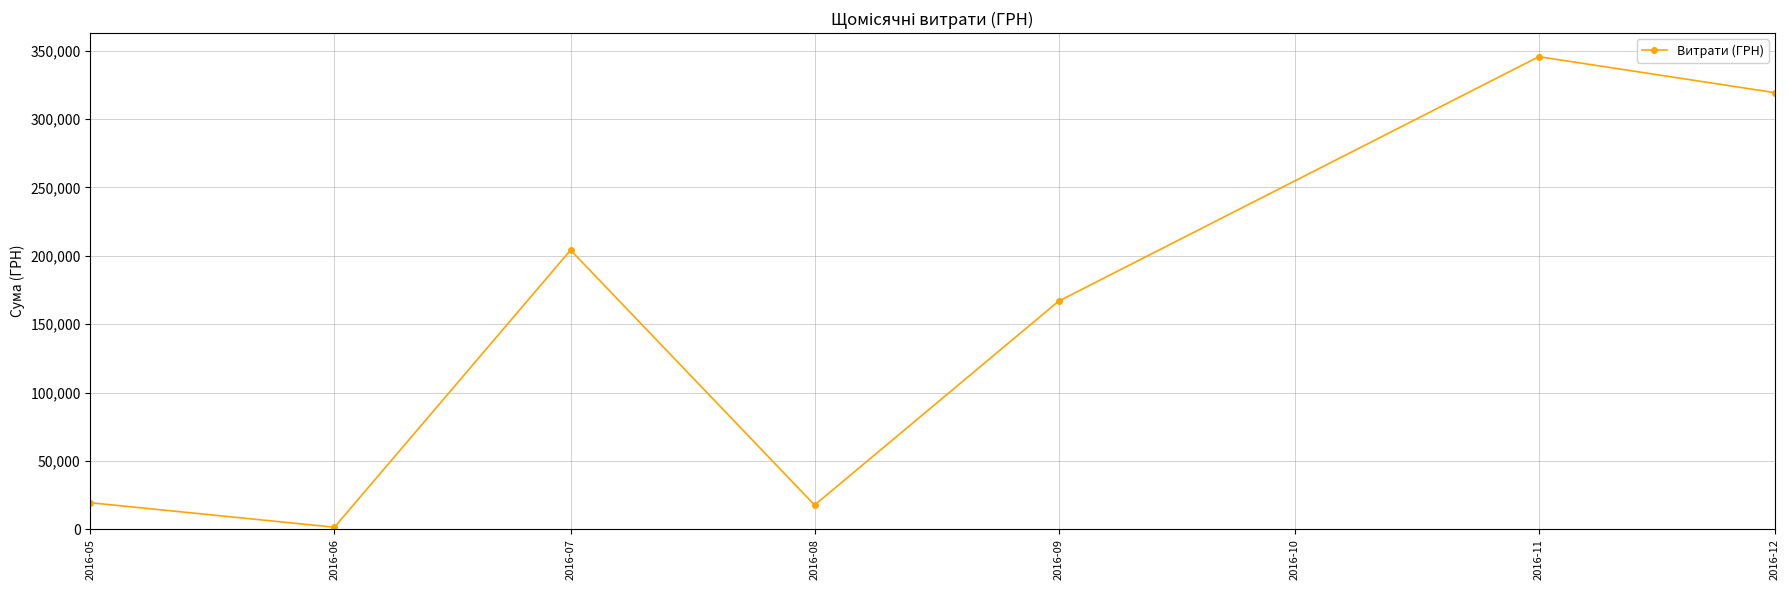

At which category does the chart reach its peak across all series?

2016-11